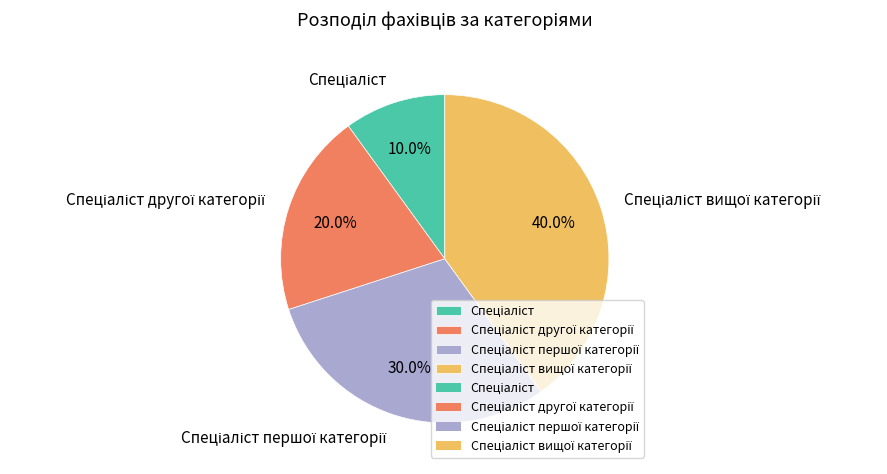

Does any single category account for the majority?

No